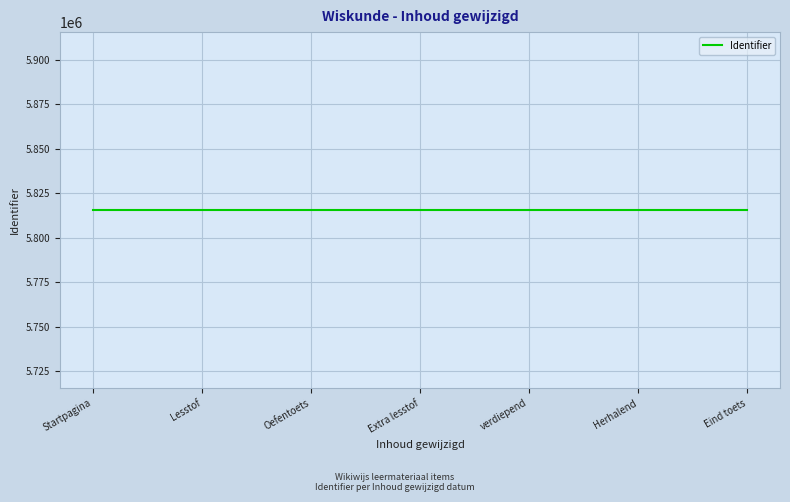

Read the value at Extra lesstof.

5815487